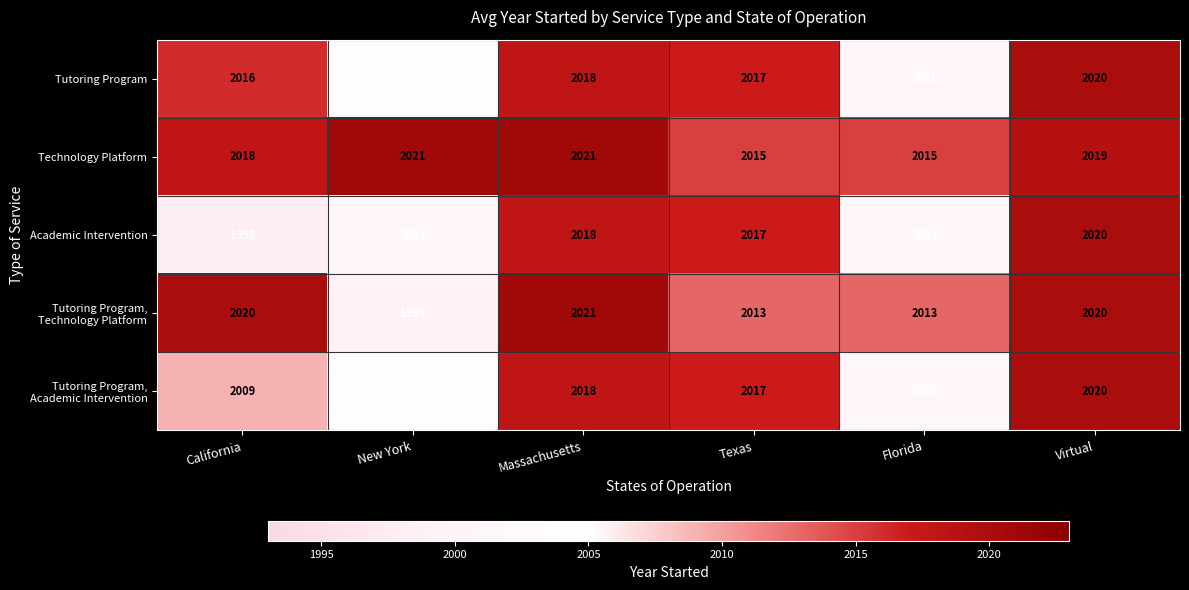

Which series has the largest total across all categories?

Technology Platform